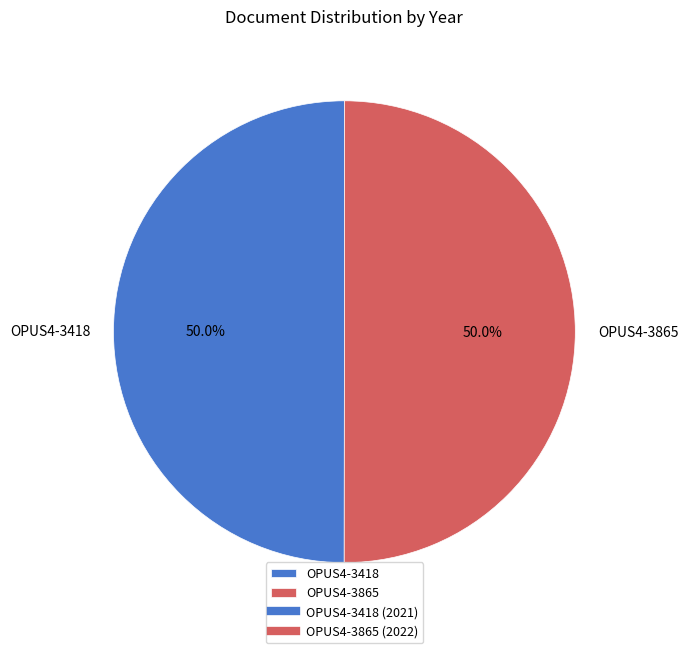

What portion of the pie excludes OPUS4-3418?

50.0%